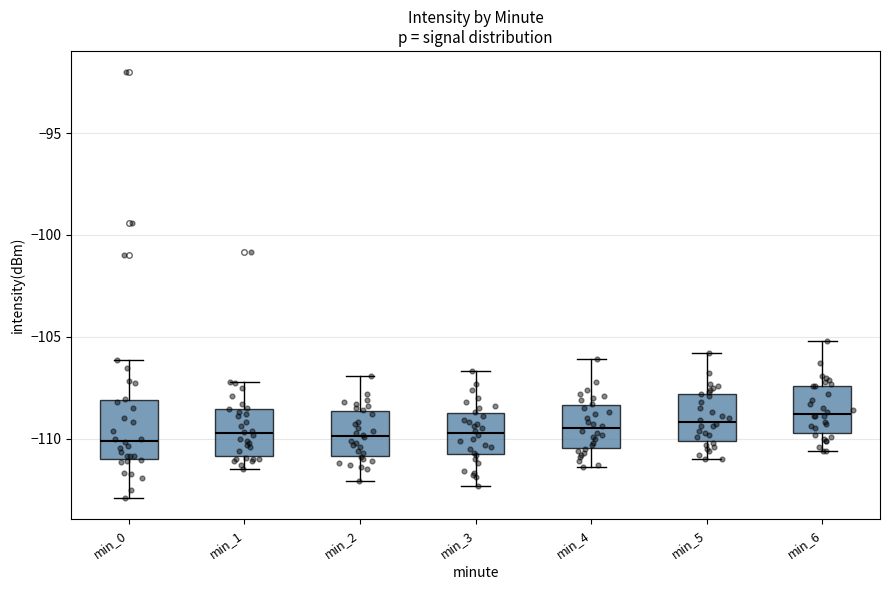

Reading left to right, read every box against the y-axis: the position of its median line, the range the box covers, and the ends of its whiskers. The values are not printed on the chart, so give them approximately, as read against the axis.

min_0: median -110.0, box -111.0 to -108.0, whiskers -113.0 to -106.0
min_1: median -109.5, box -111.0 to -108.5, whiskers -111.5 to -107.0
min_2: median -110.0, box -111.0 to -108.5, whiskers -112.0 to -107.0
min_3: median -109.5, box -111.0 to -108.5, whiskers -112.5 to -106.5
min_4: median -109.5, box -110.5 to -108.5, whiskers -111.5 to -106.0
min_5: median -109.0, box -110.0 to -108.0, whiskers -111.0 to -106.0
min_6: median -109.0, box -109.5 to -107.5, whiskers -110.5 to -105.0